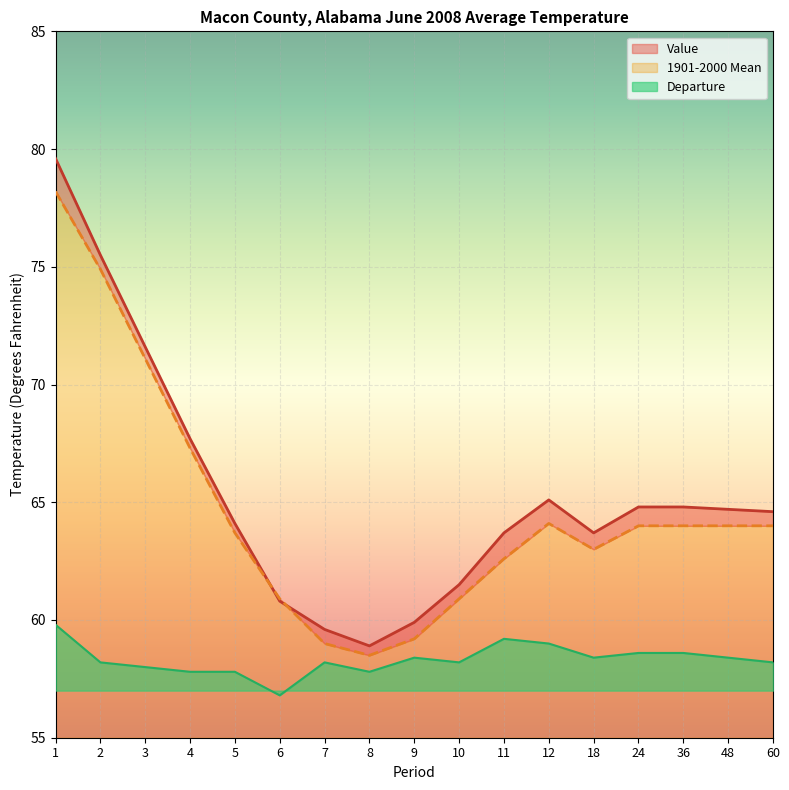

What is the value of the 1901-2000 Mean point at the 7th from the left?

59.0